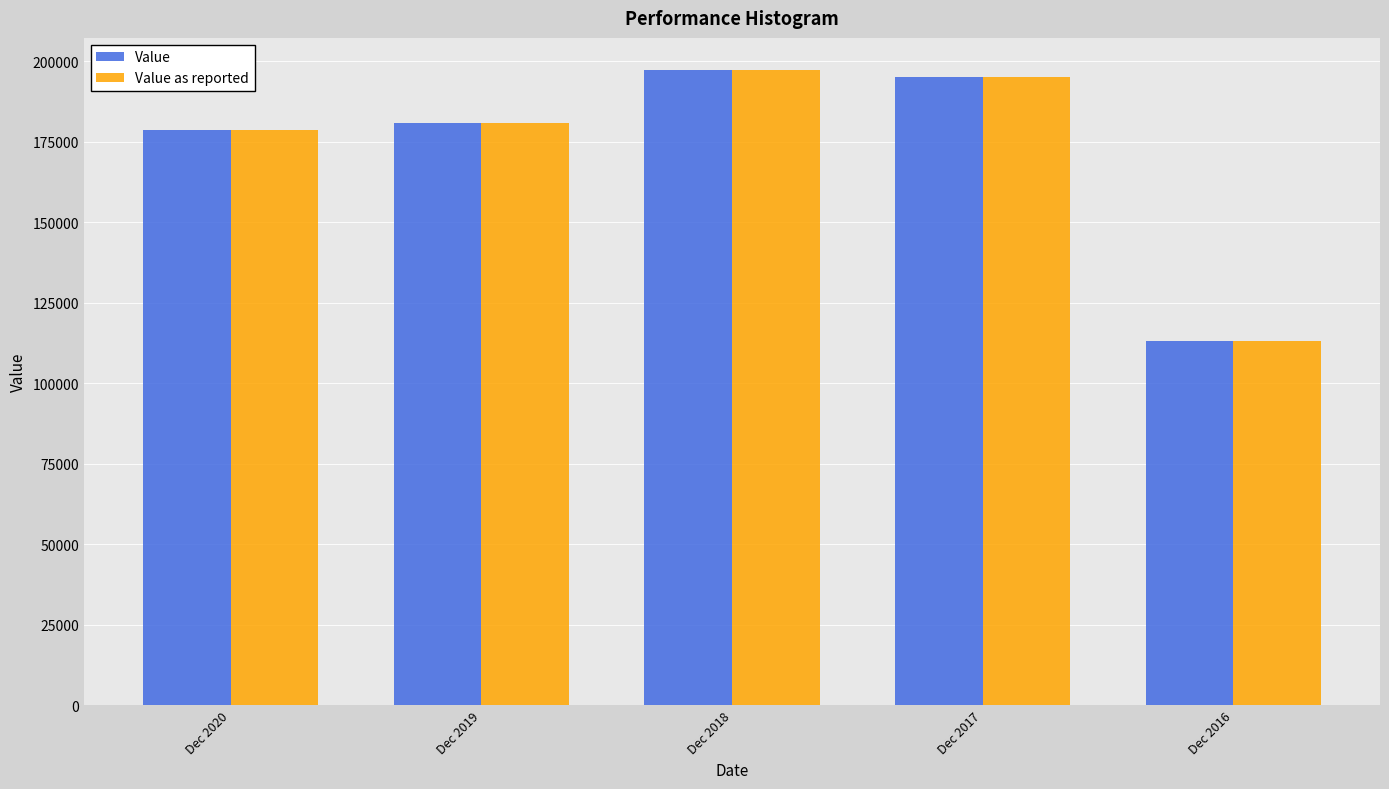

Reading right to left, transcribe all the data shown in this chart.

Value: Dec 2016=113242	Dec 2017=195220	Dec 2018=197376	Dec 2019=180732	Dec 2020=178659
Value as reported: Dec 2016=113242	Dec 2017=195220	Dec 2018=197376	Dec 2019=180732	Dec 2020=178659